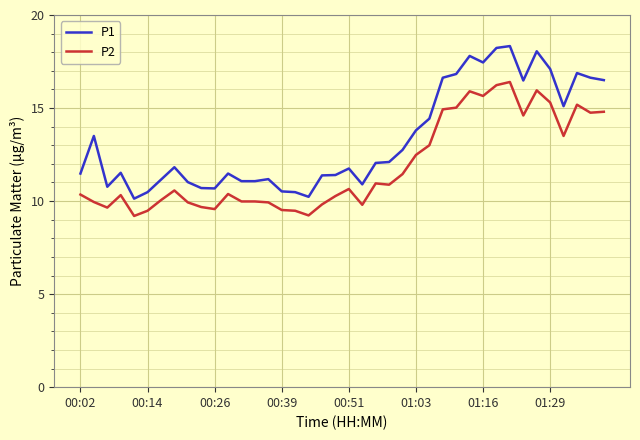

Which series has the largest total across all categories?

P1